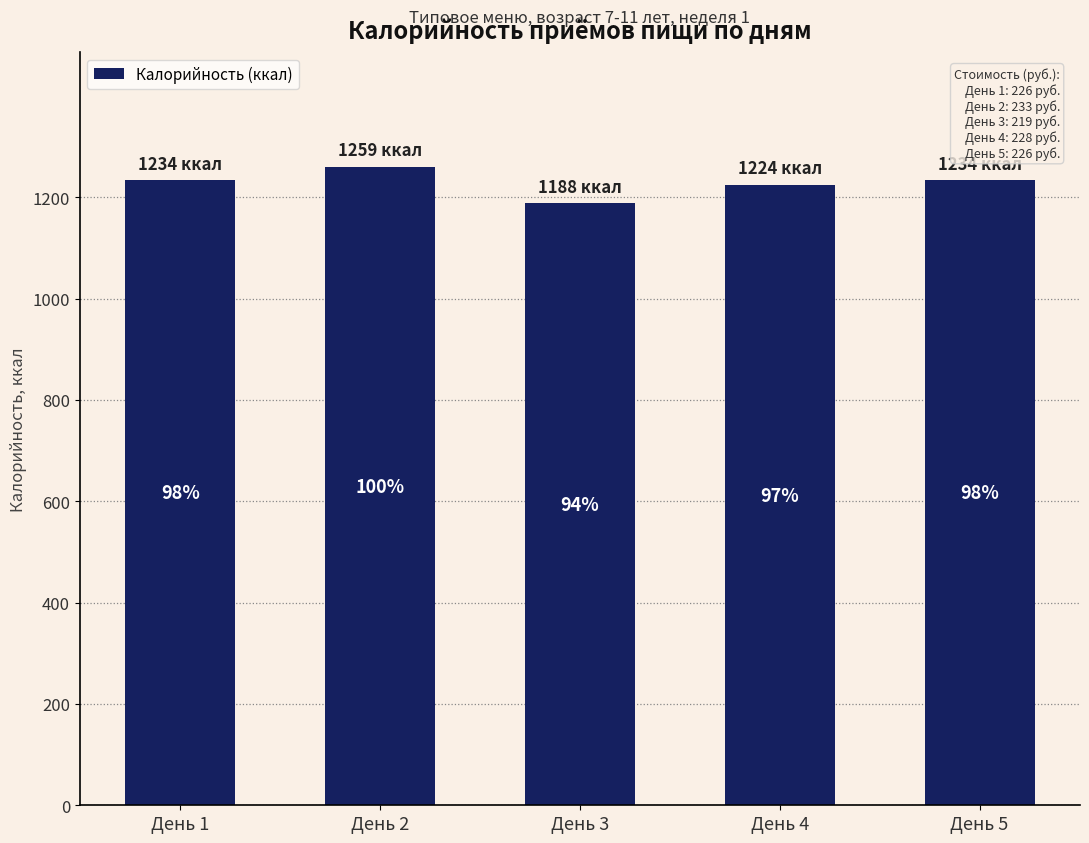

Are the bars horizontal?

No